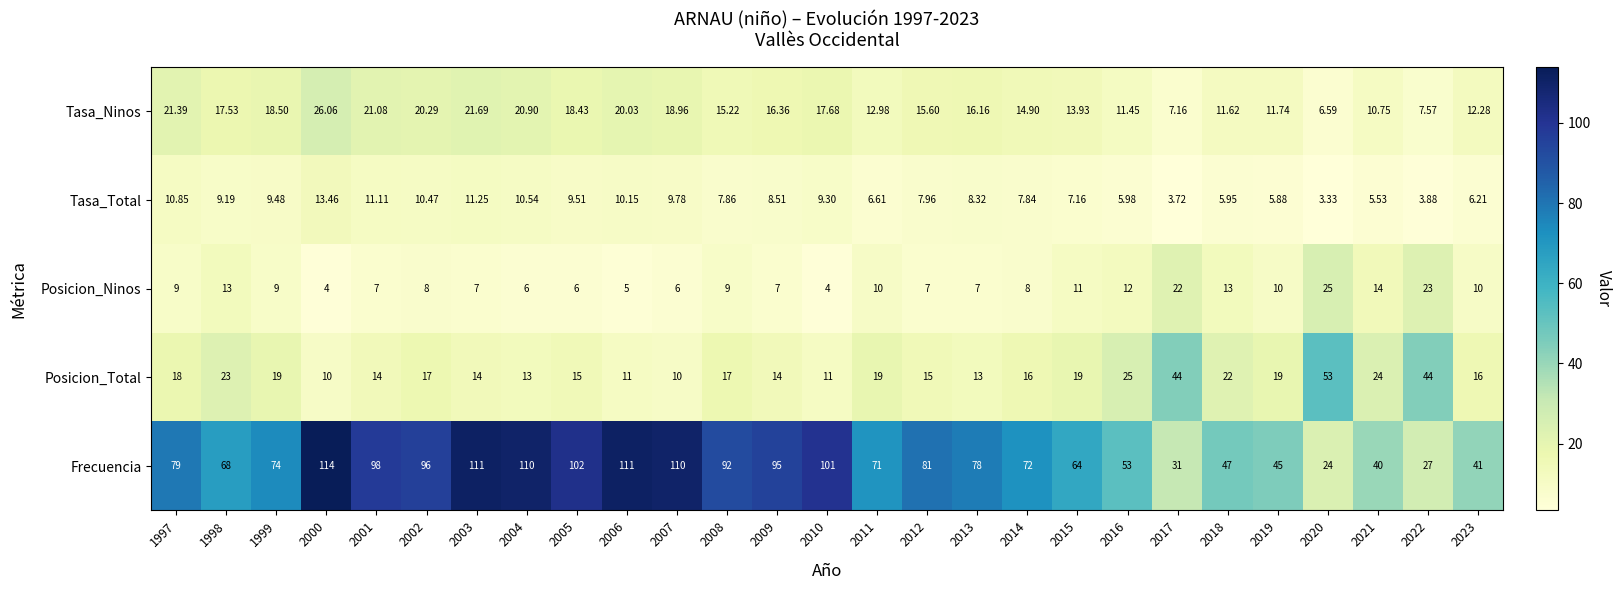

Which series has the widest spread of values?

Frecuencia